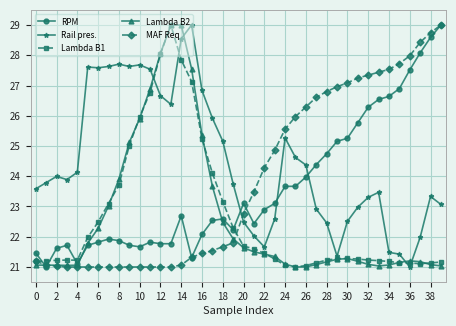

Does the chart have visible grid lines?

Yes